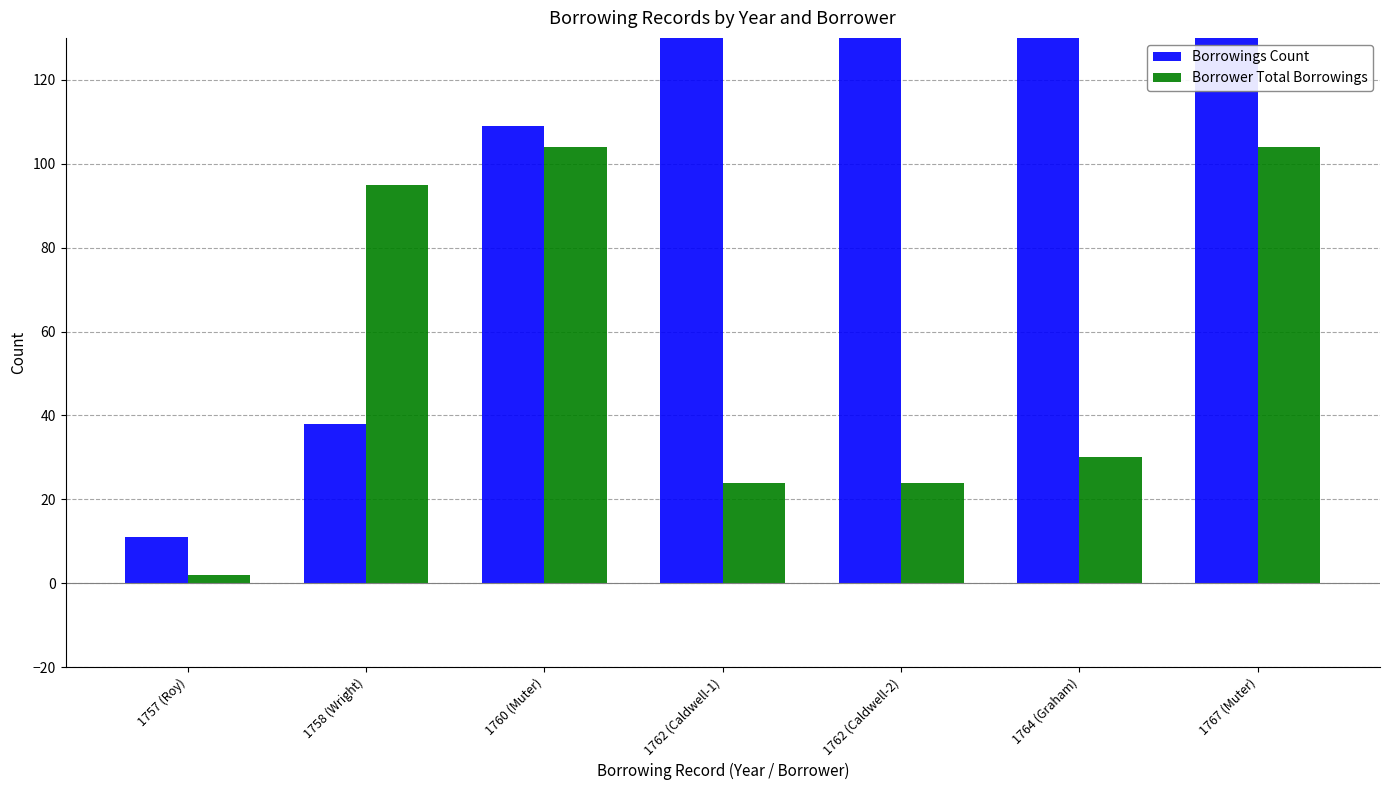

How many data points in Borrower Total Borrowings are above 30?

3